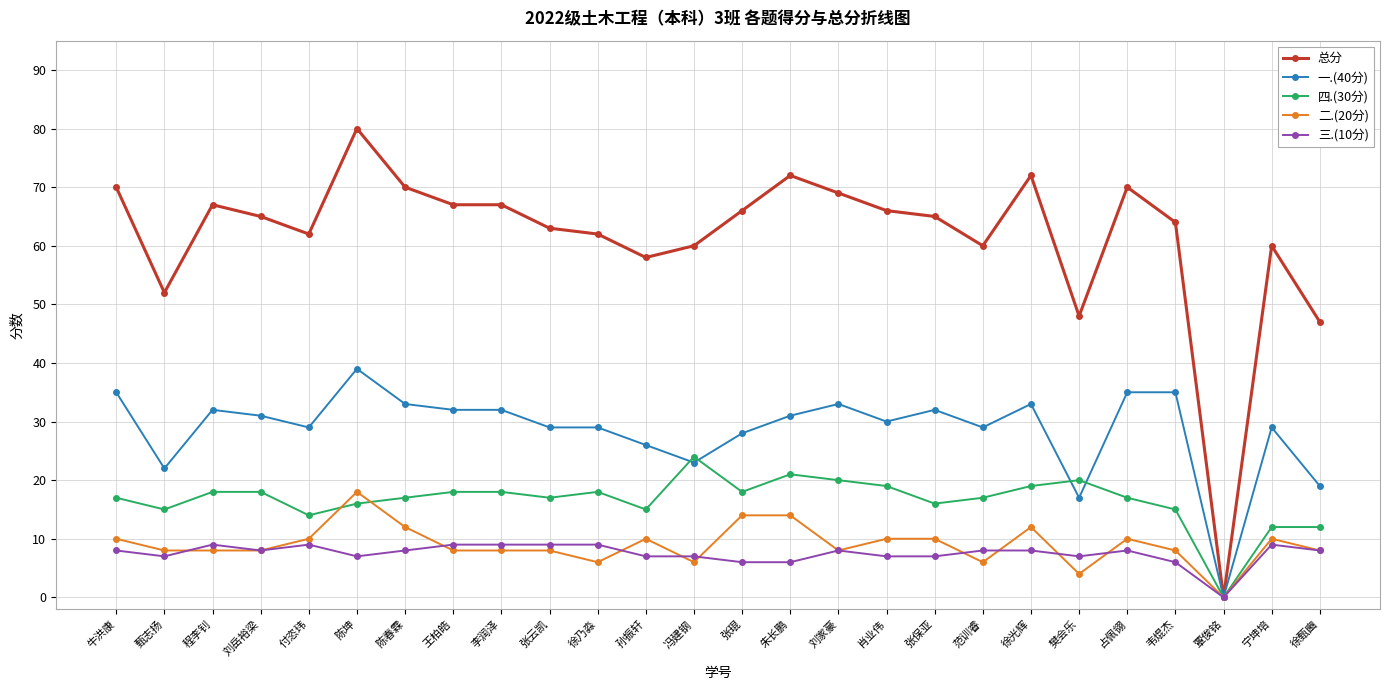

What is the maximum value shown in the chart?

80